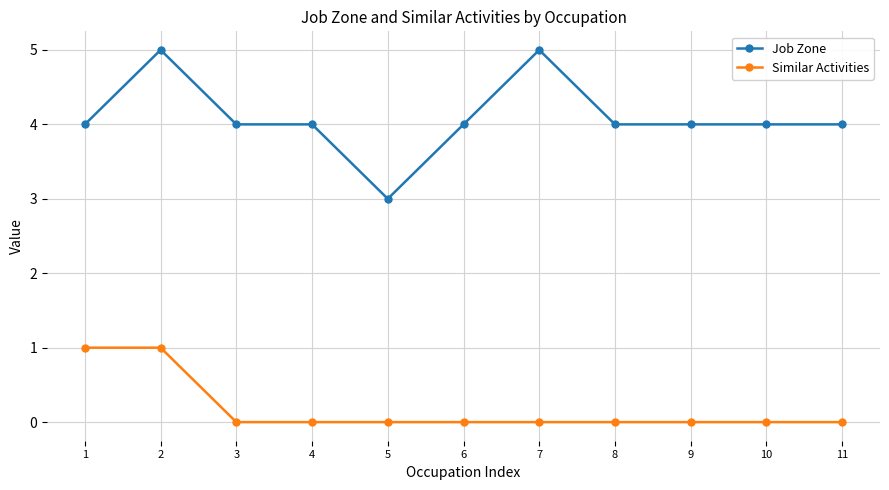

True or false: Similar Activities and Job Zone intersect in this chart.

False